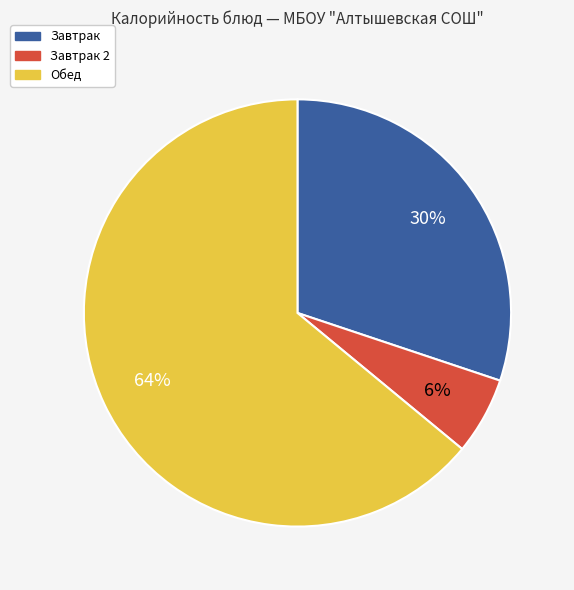

Is there a majority slice in this chart?

Yes